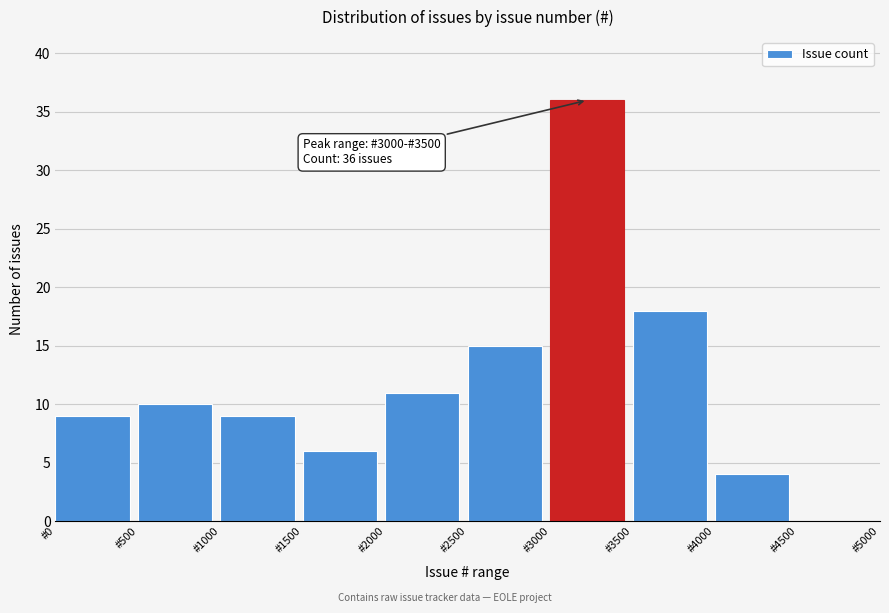

Over which range of the x-axis is the bar tallest?

3000 to 3500